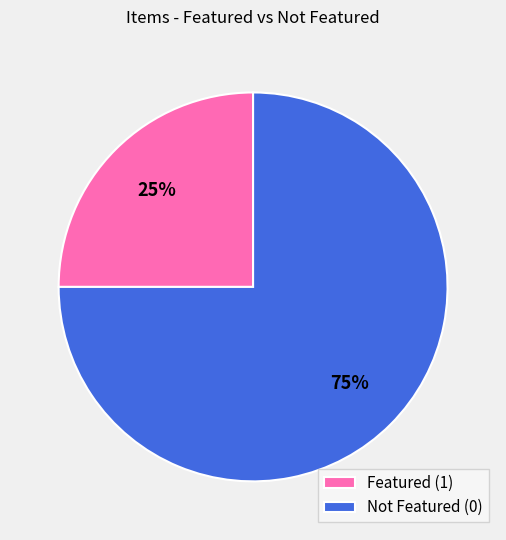

Is there a majority slice in this chart?

Yes